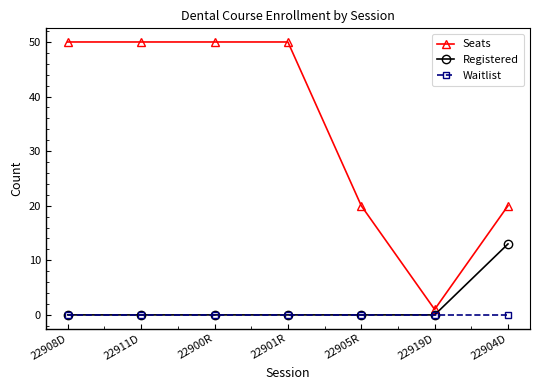

How many Seats values are between 20 and 50?

6